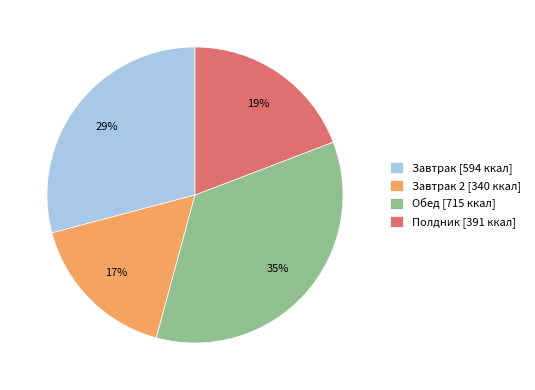

Count the number of slices in the pie.

4